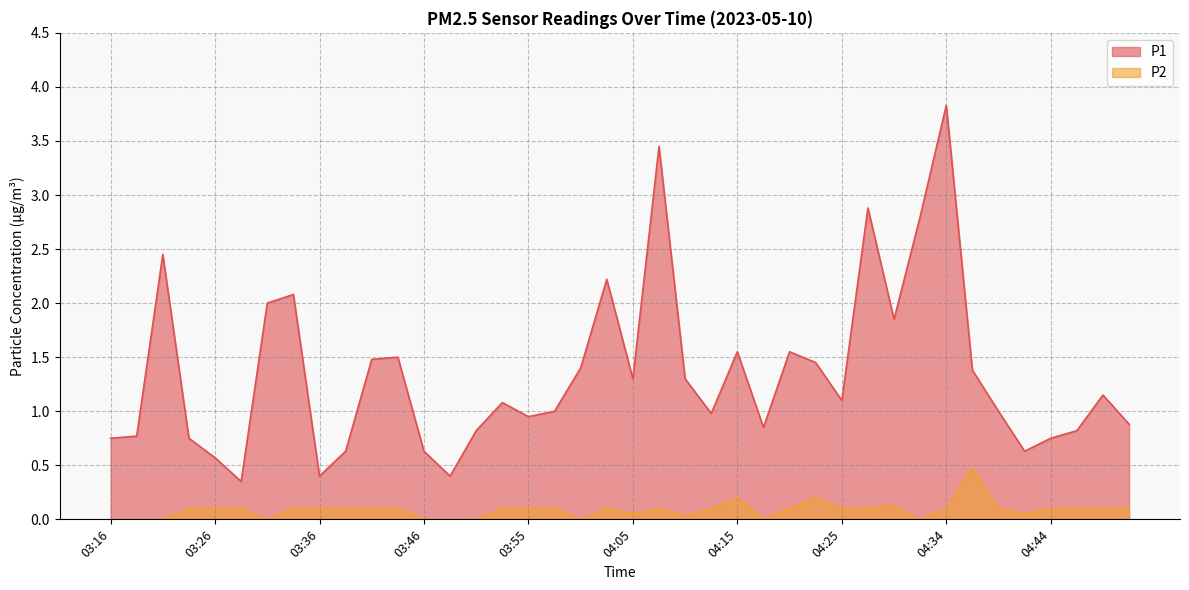

Which series has the widest spread of values?

P1